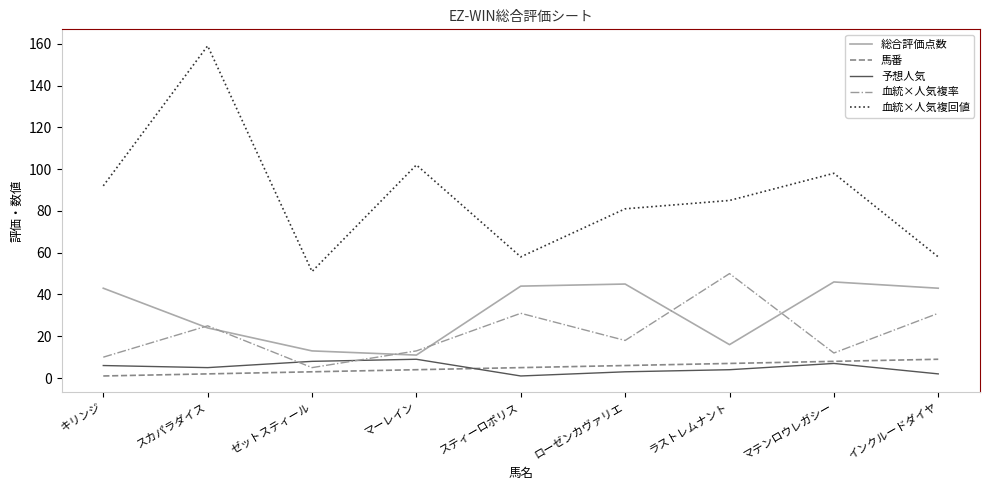

What value does the 馬番 series have at マテンロウレガシー?

8